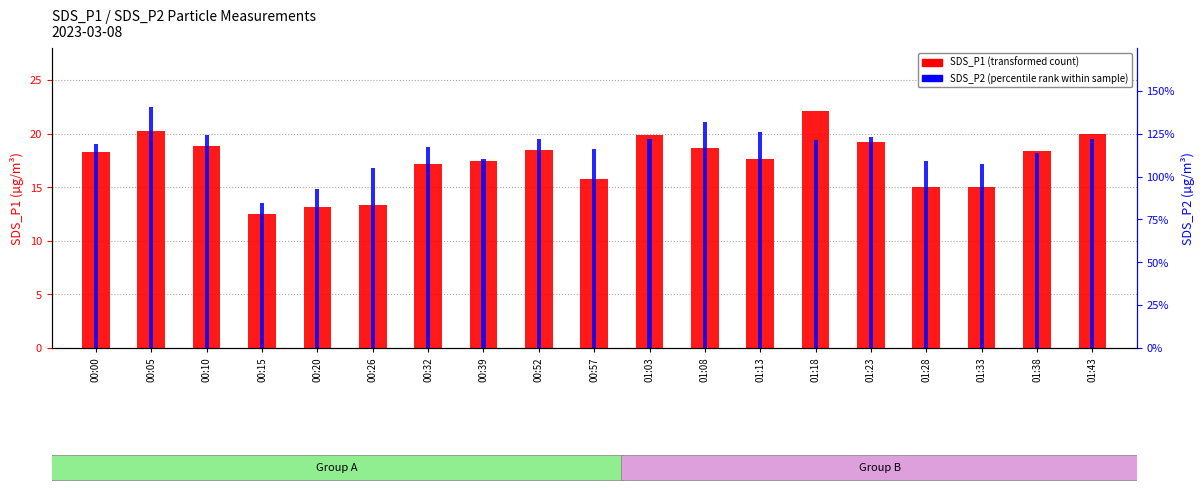

Is it true that SDS_P1 equals 17.6 at 01:13?

True